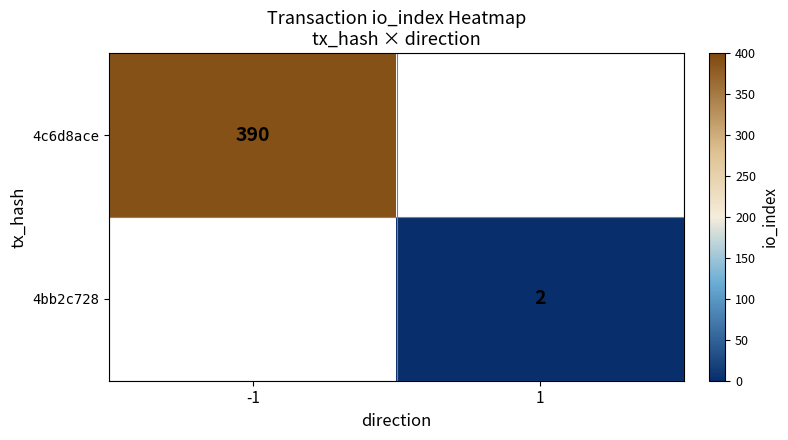

True or false: 4bb2c728 has a value of 2.6 at 1.

False